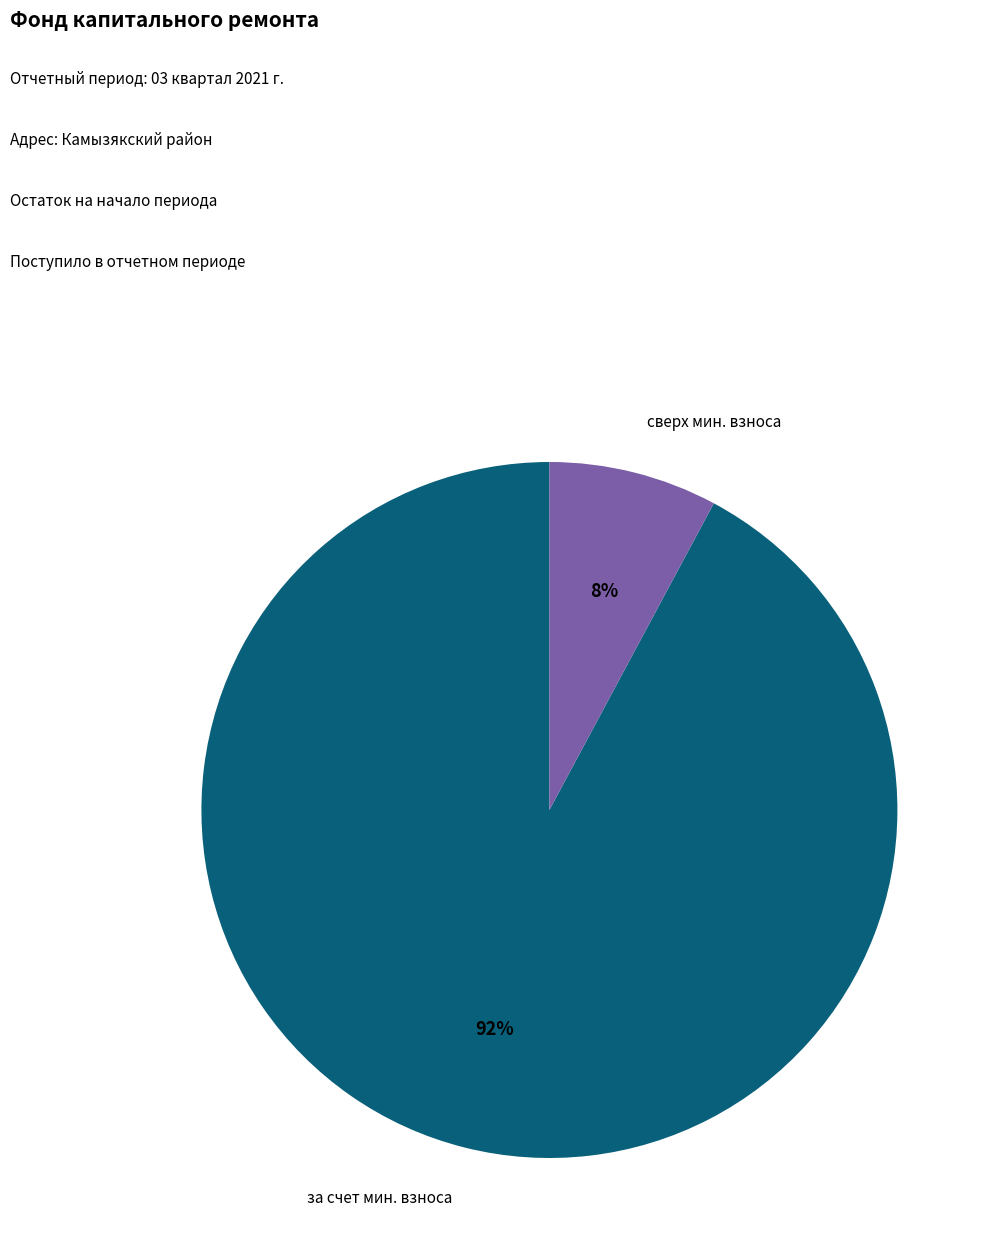

To the nearest percent, what is the average slice percentage?

50%